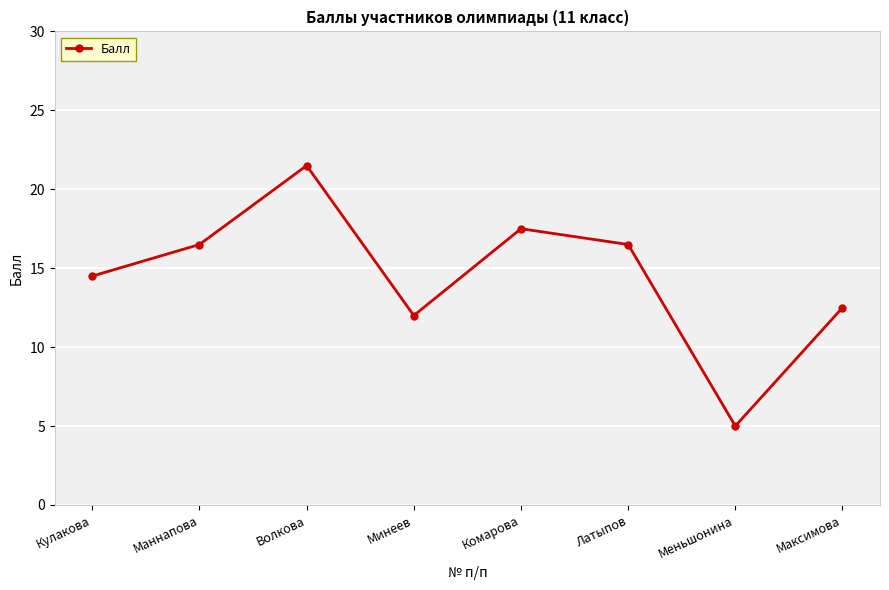

Which has a higher value, Минеев or Волкова?

Волкова